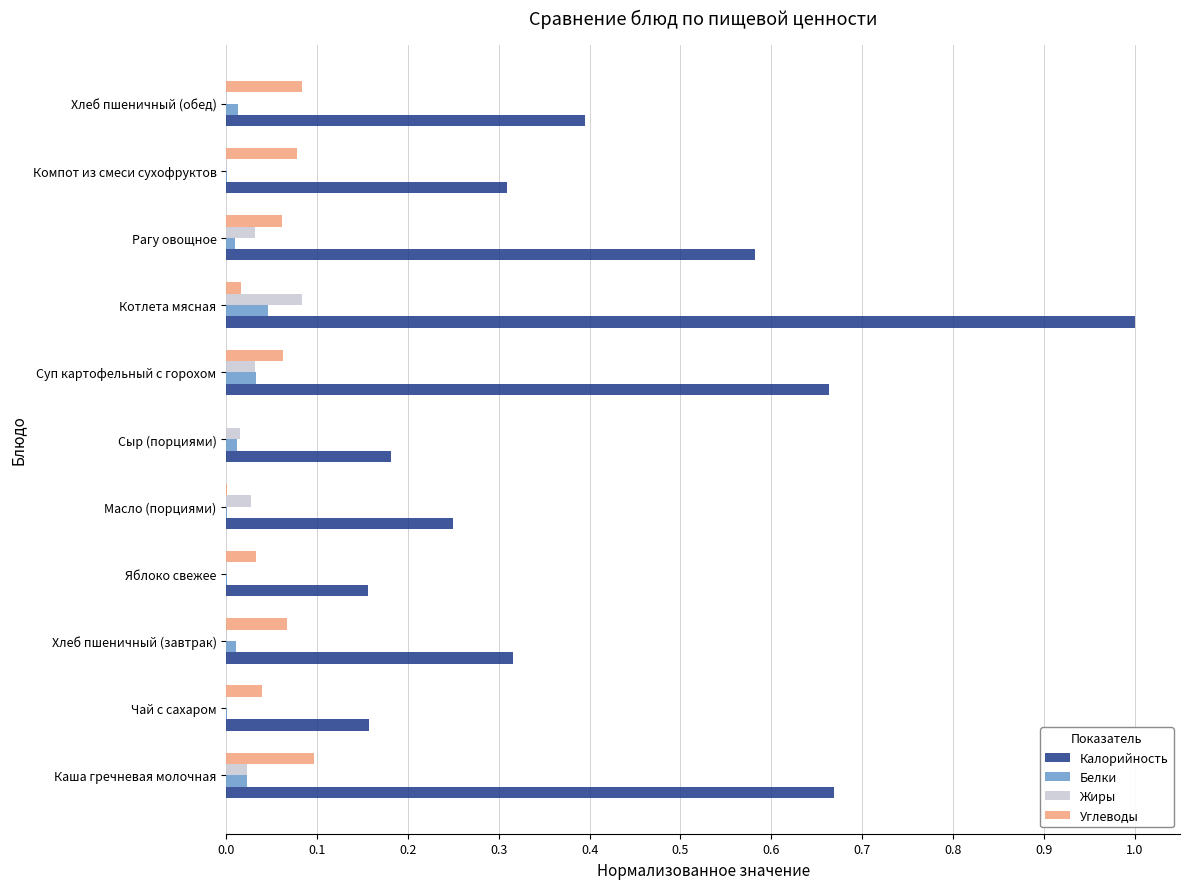

Is it true that Калорийность equals 0.4 at Хлеб пшеничный (обед)?

True